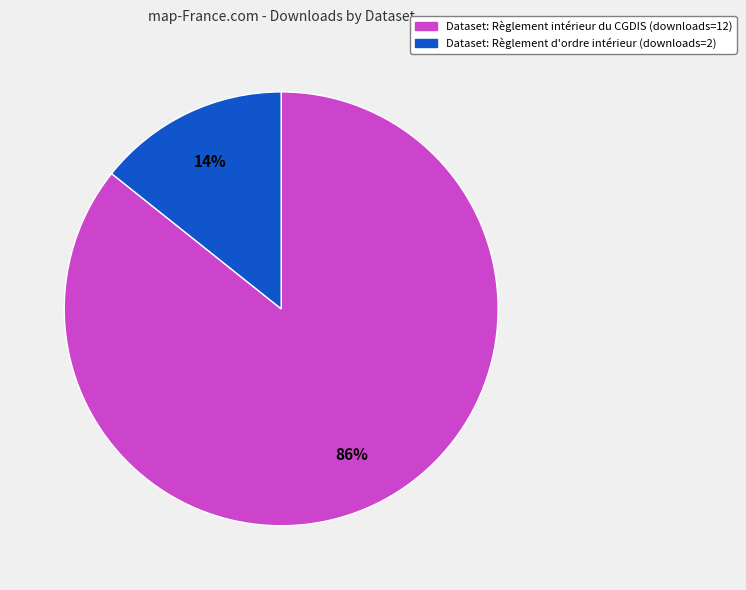

Does any single category account for the majority?

Yes